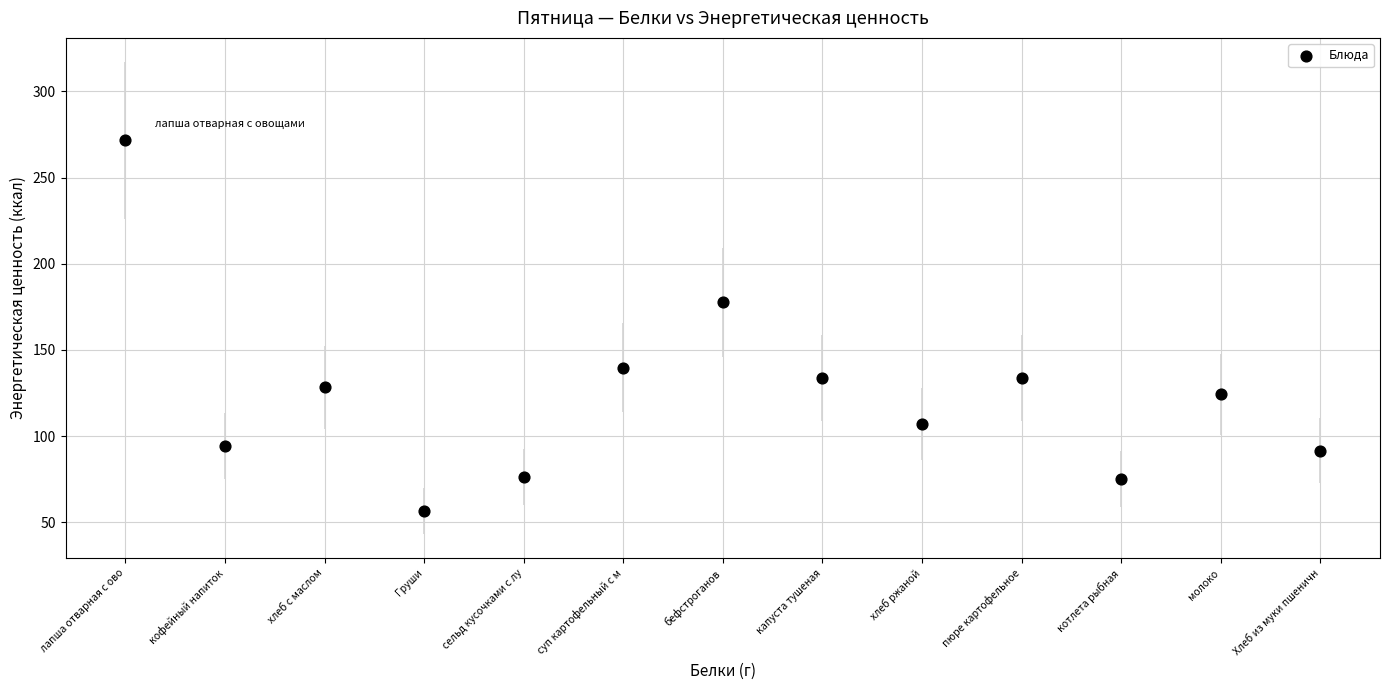

What is the range of Y values (max minus min)?

215.2